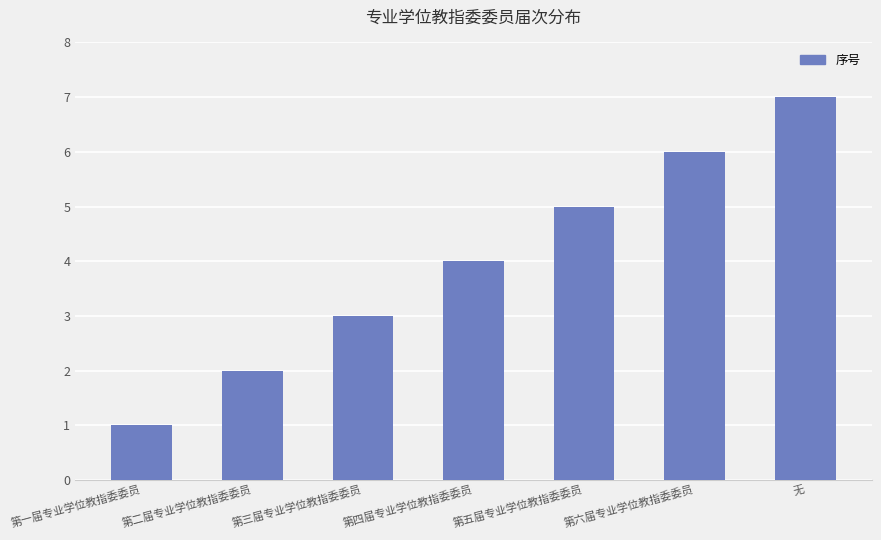

True or false: the data shows 3 at 第五届专业学位教指委委员.

False